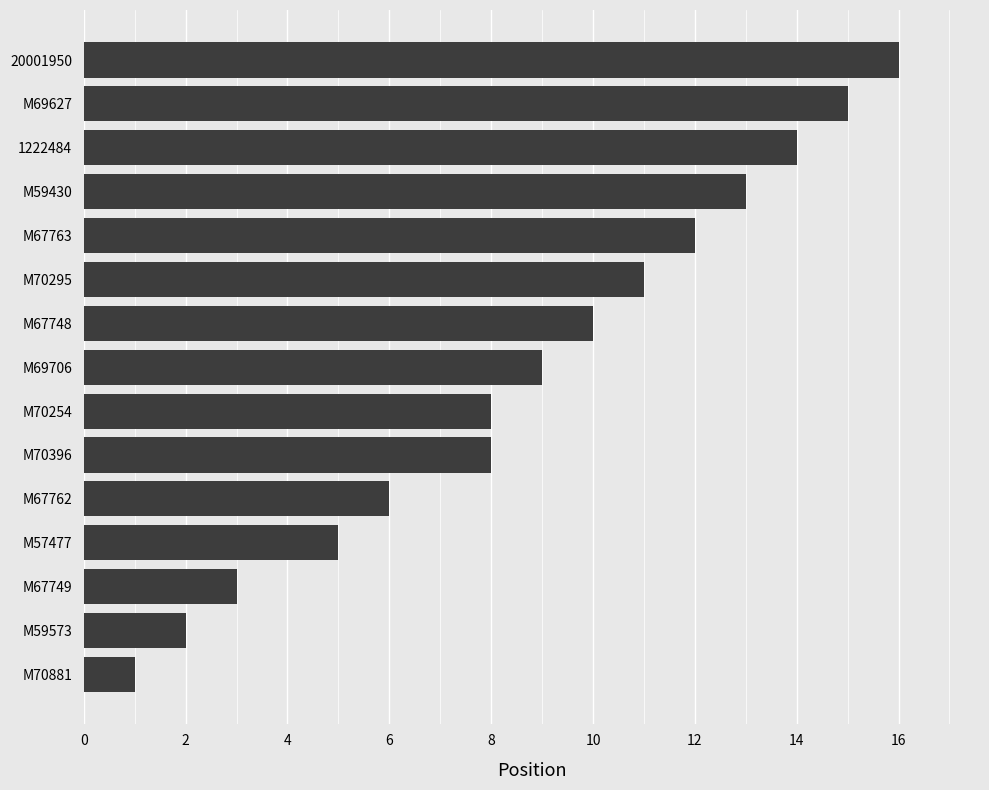

The value at M70295 is 11. True or false?

True